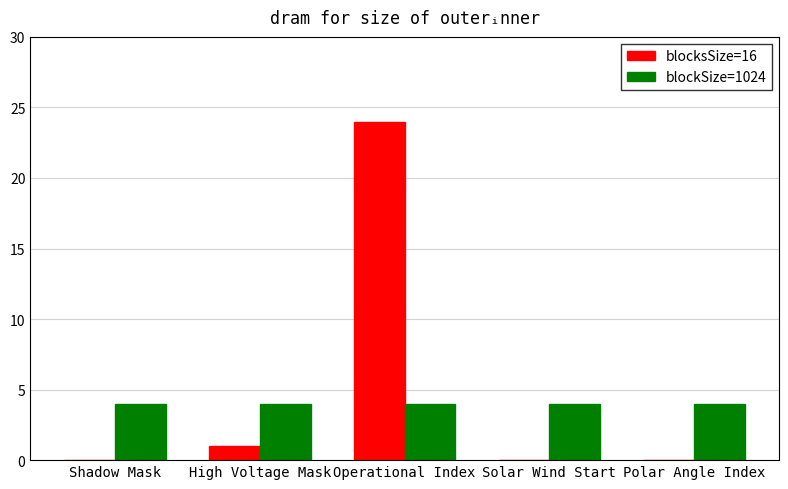

Reading left to right, extract all data points from this chart.

blocksSize=16: Shadow Mask=0	High Voltage Mask=1	Operational Index=24	Solar Wind Start=0	Polar Angle Index=0
blockSize=1024: Shadow Mask=4	High Voltage Mask=4	Operational Index=4	Solar Wind Start=4	Polar Angle Index=4